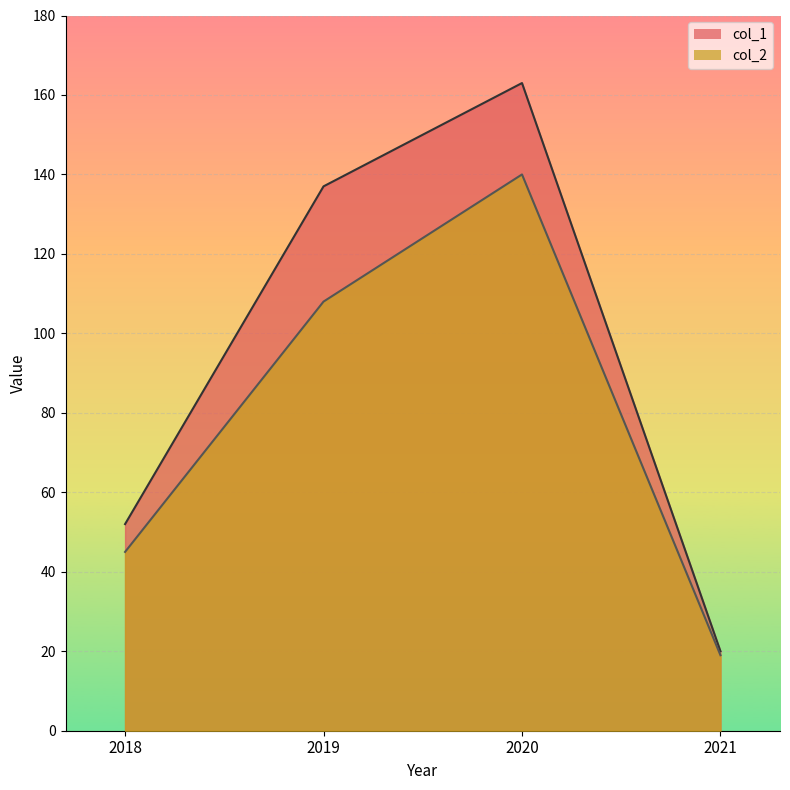

Is it true that col_2 equals 108 at 2019?

True